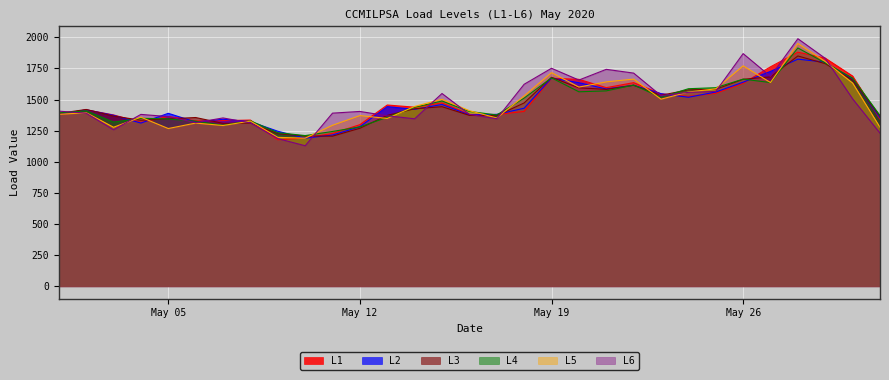

Where is the first local maximum for L6?

2020-05-04